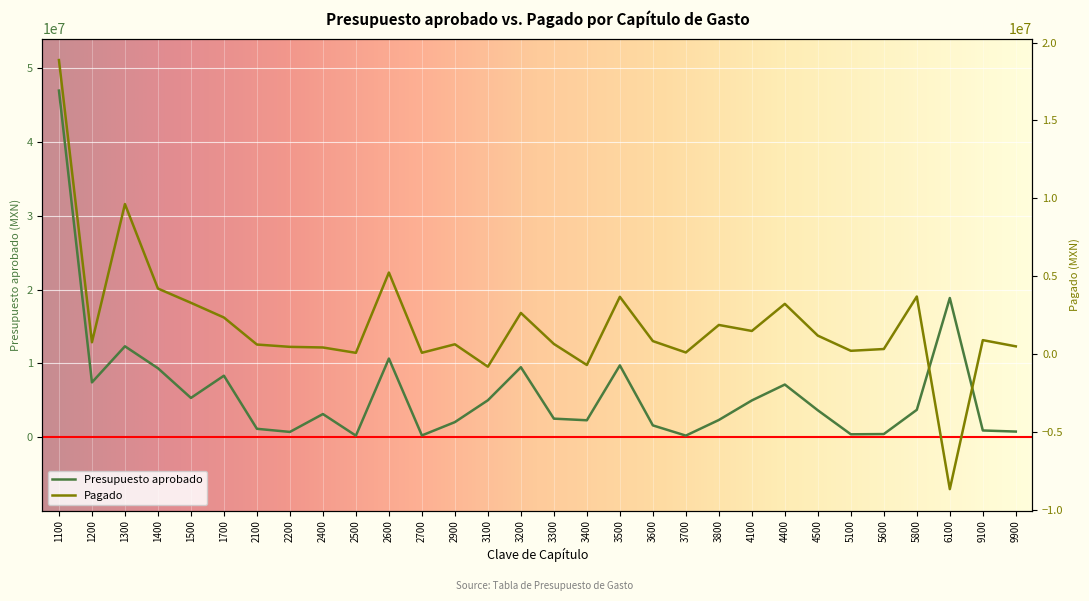

Rank the categories by Pagado value from highest to lowest.

1100, 1300, 2600, 1400, 5800, 3500, 1500, 4400, 3200, 1700, 3800, 4100, 4500, 9100, 3600, 1200, 3300, 2900, 2100, 9900, 2200, 2400, 5600, 5100, 3700, 2700, 2500, 3400, 3100, 6100